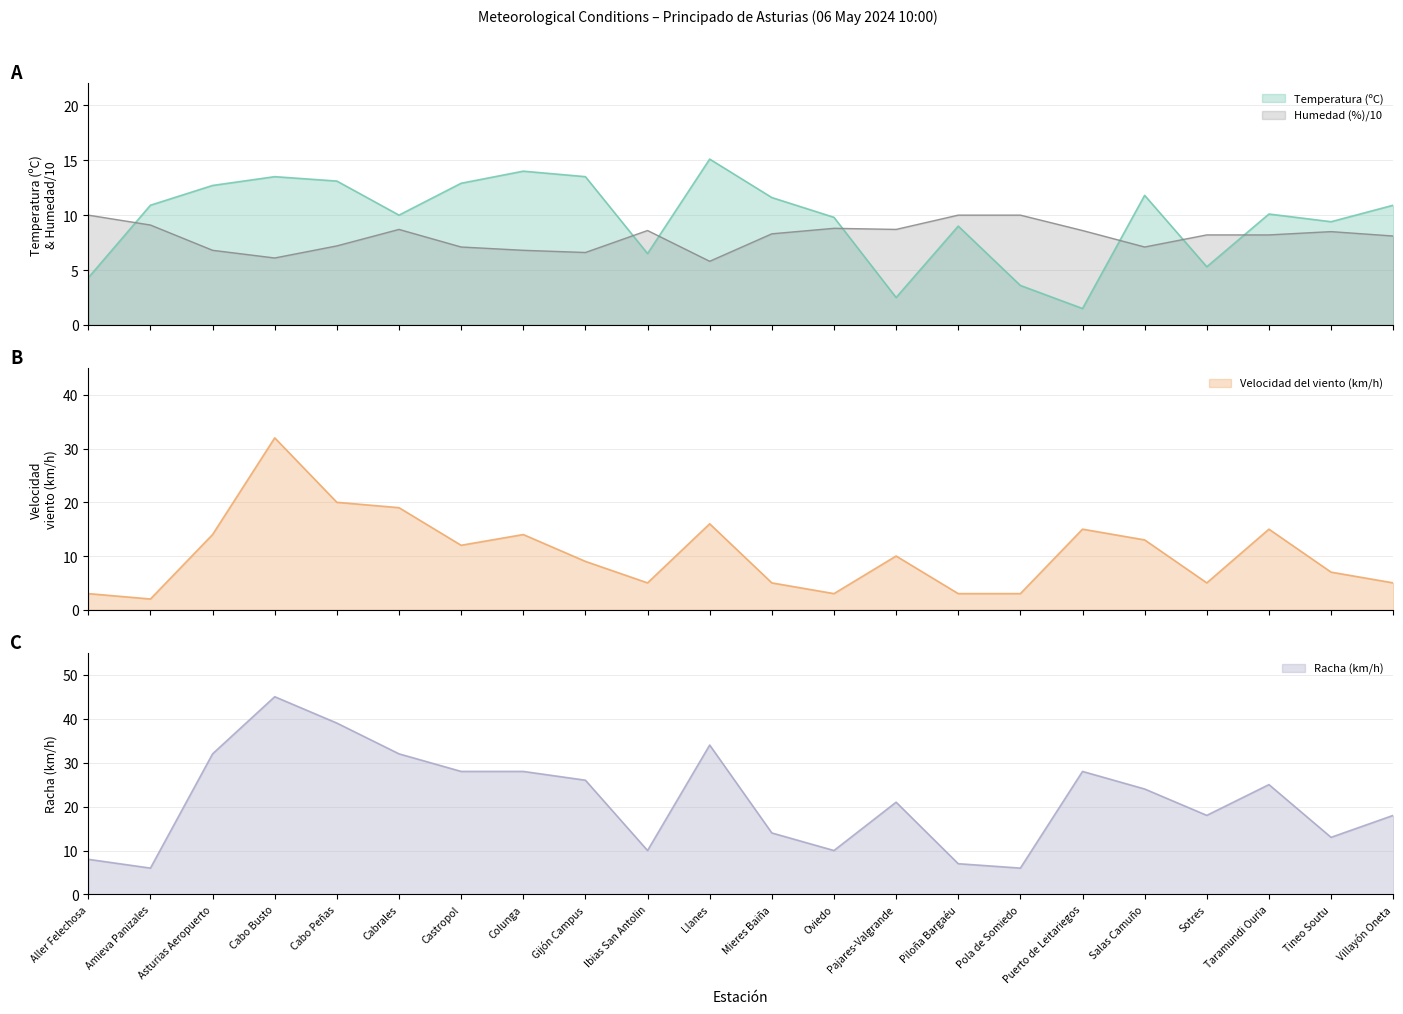

What is the spread (max minus min) of values at Castropol?

20.9